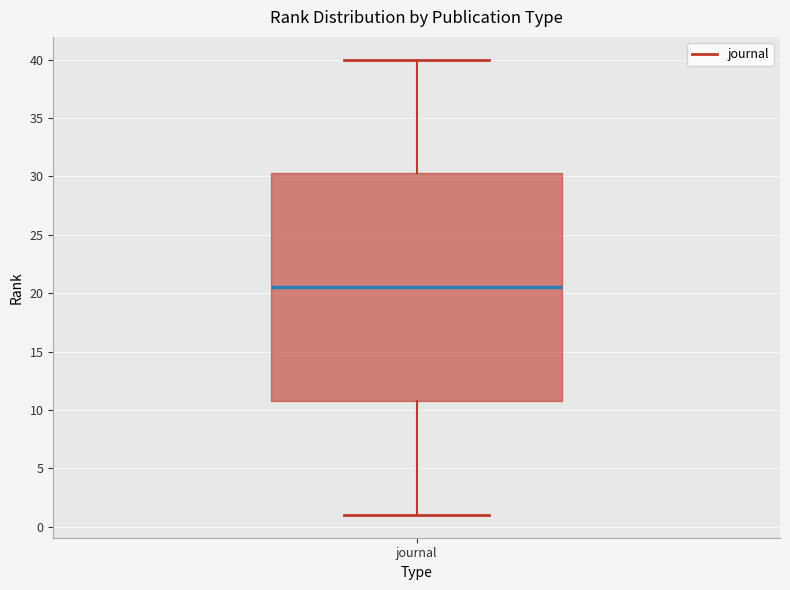

Transcribe this box plot: give where the median line is, the range the box spans, and where the two whiskers end, as read against the y-axis. The values are not printed on the chart, so give them approximately, as read against the axis.

median 20.5, box 11.0 to 30.5, whiskers 1.0 to 40.0